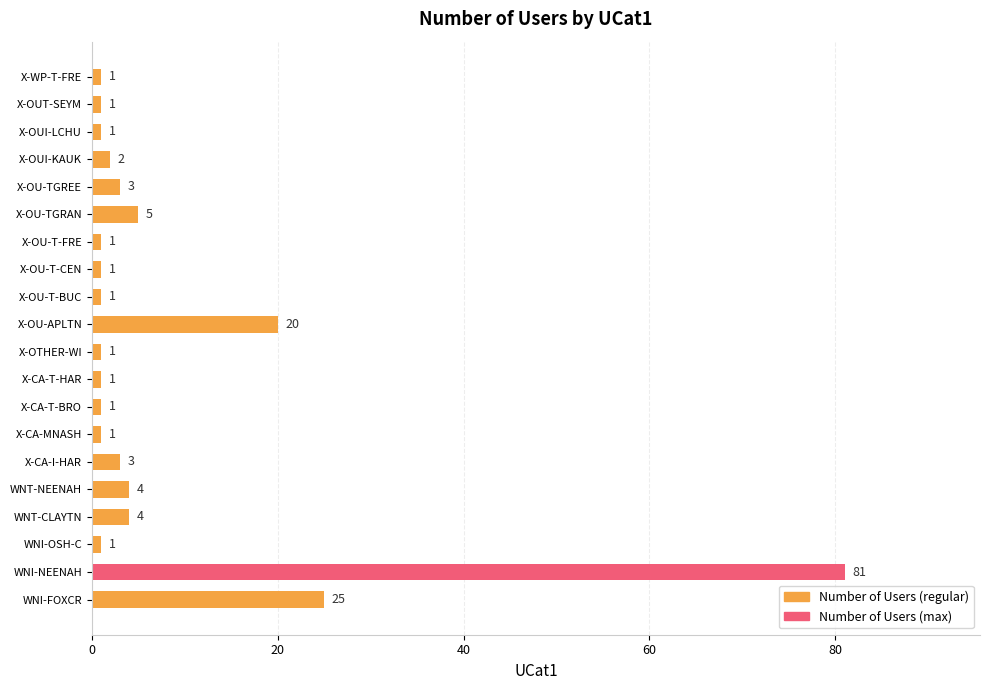

What is the smallest value displayed?

1